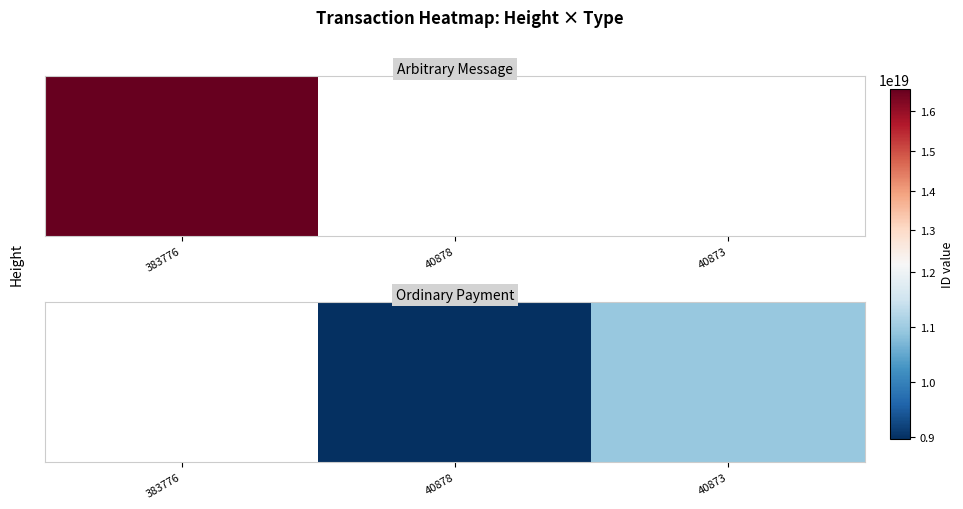

Is it true that the value at 40873 is 18609727715555258368.0?

False